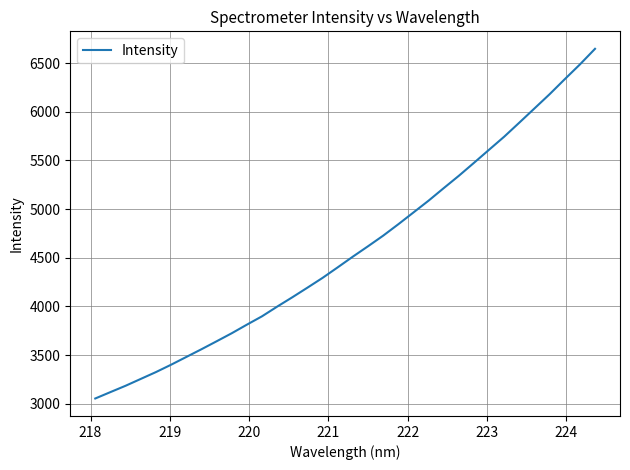

Does the chart display data point markers on the line(s)?

No